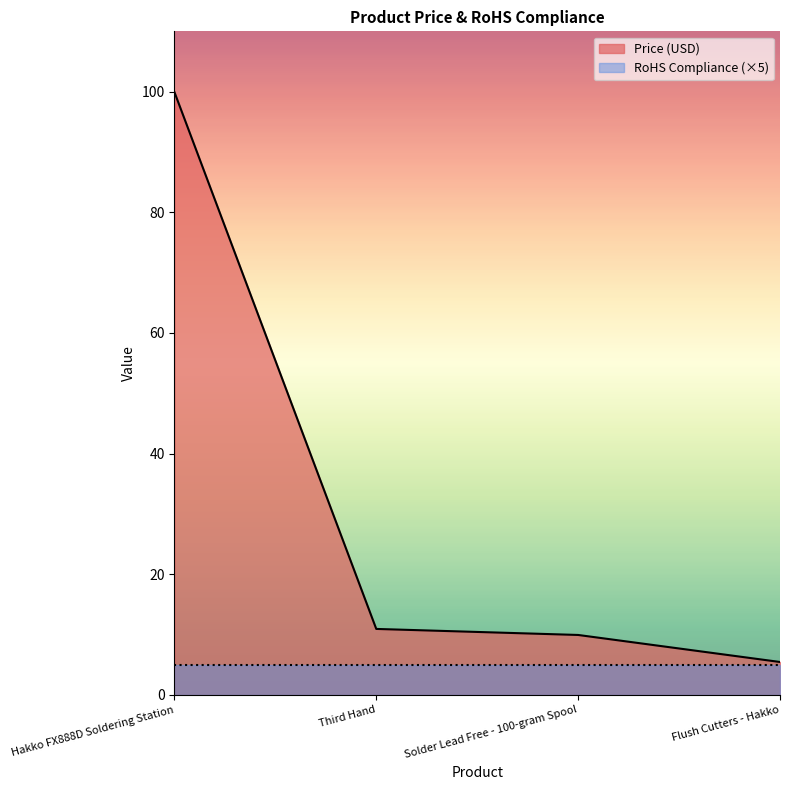

Which has a higher value, Third Hand or Solder Lead Free - 100-gram Spool?

Third Hand